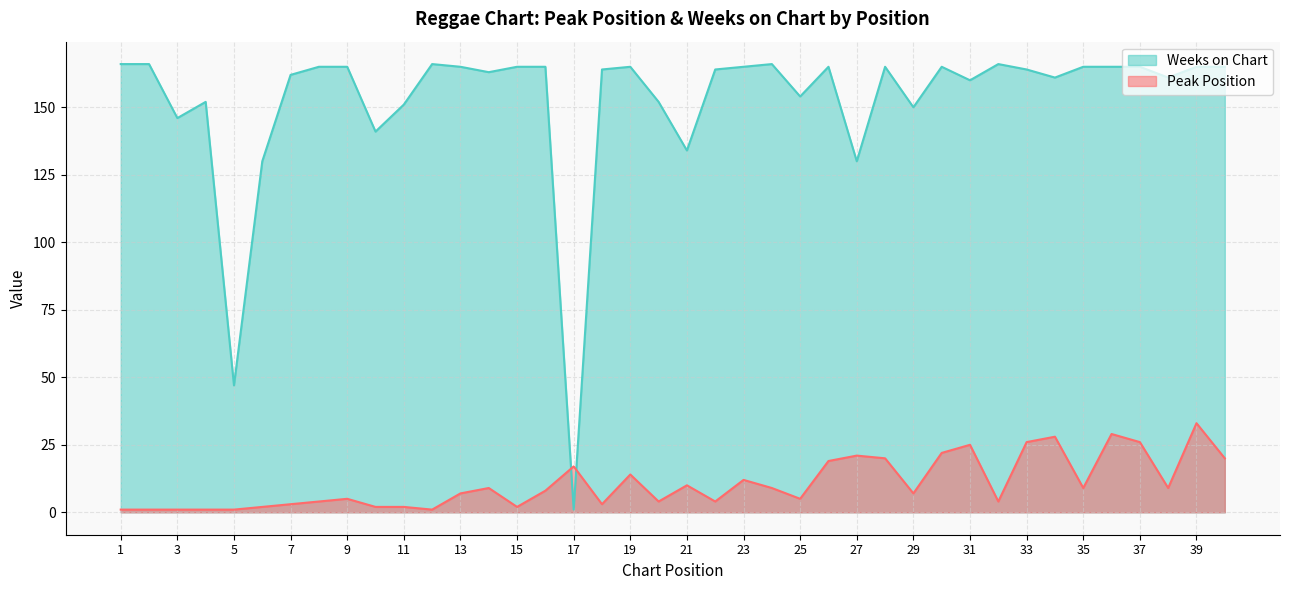

List the series in order of their peak value, highest first.

Weeks on Chart, Peak Position